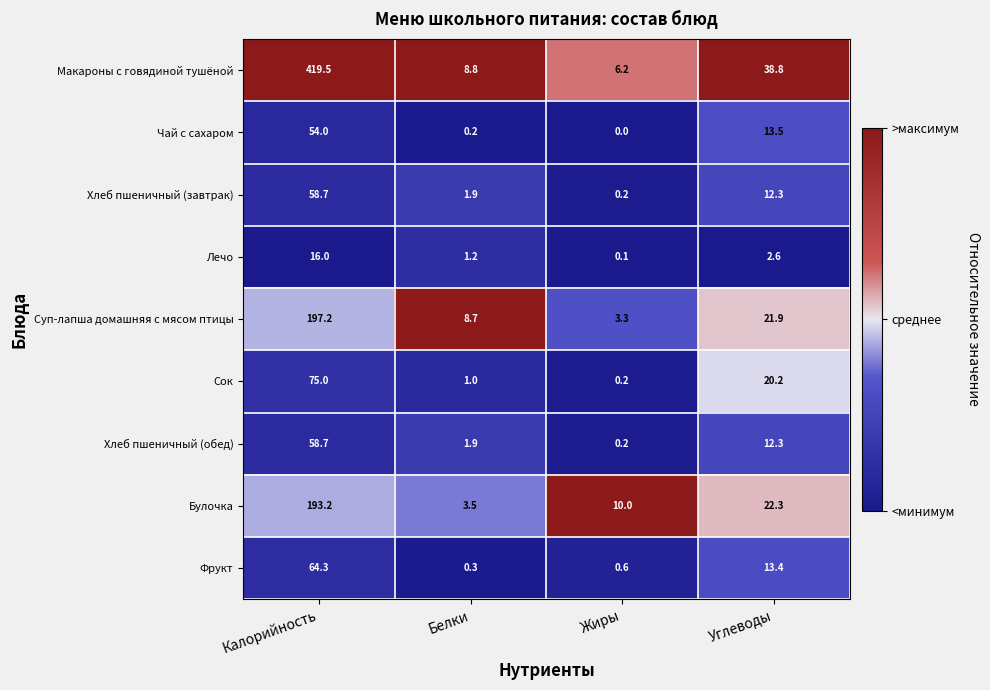

Which series has the largest range (max minus min)?

Макароны с говядиной тушёной